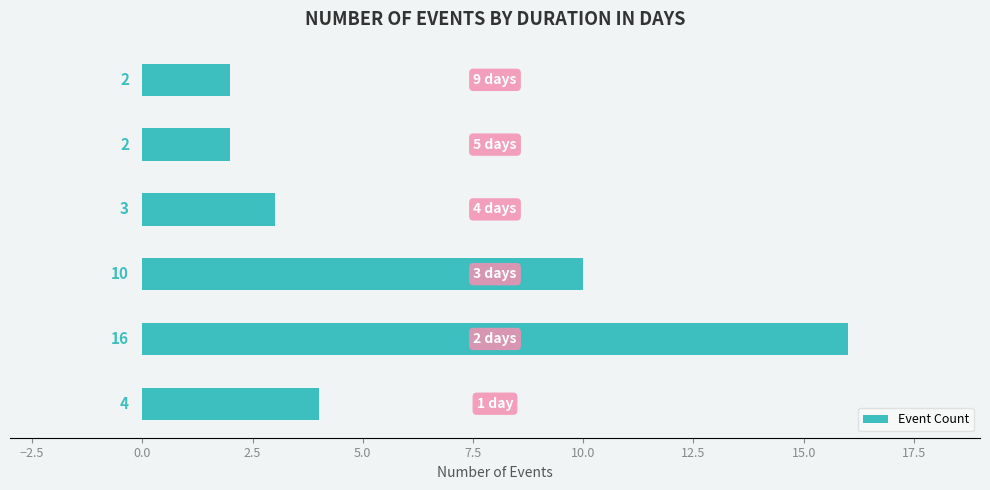

What is the sum of all values?

37